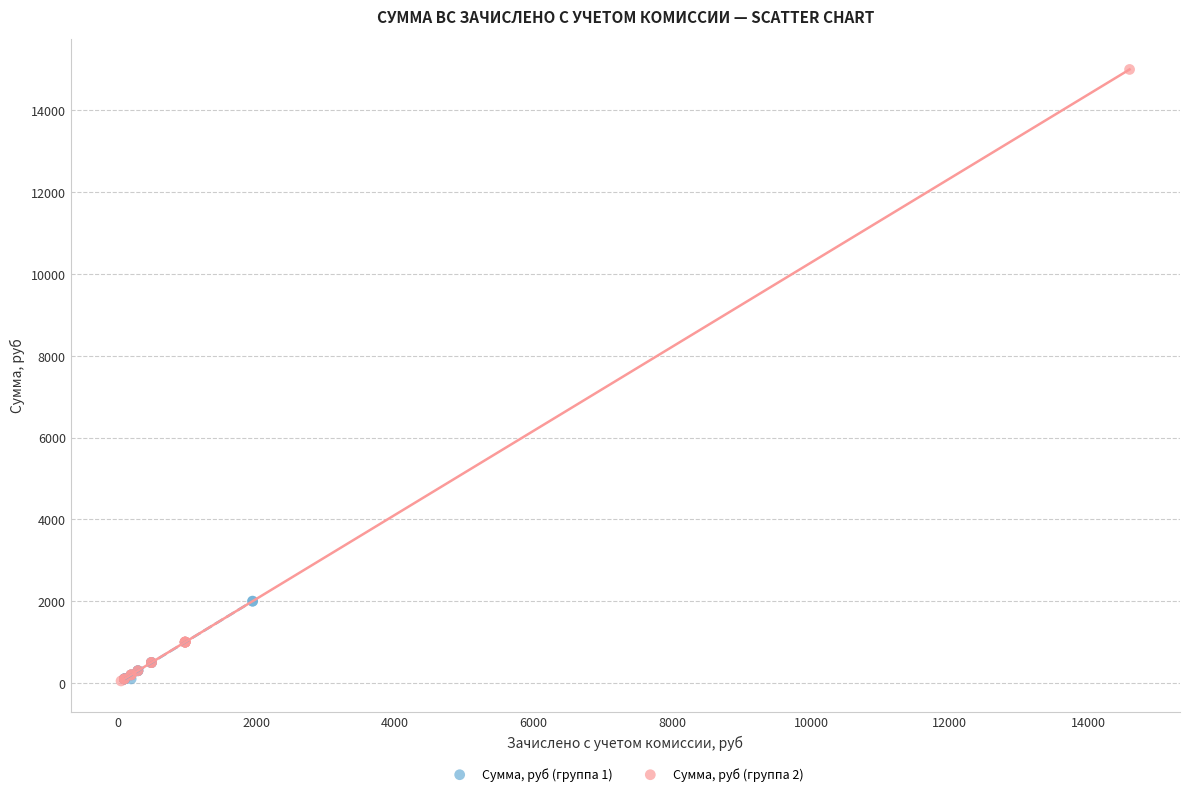

Which series reaches the maximum Y coordinate?

Сумма, руб (группа 2)